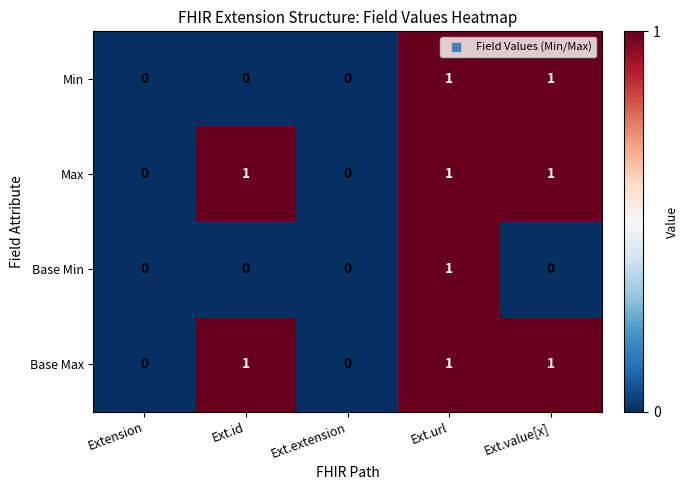

What is the sum of all Max values?

3